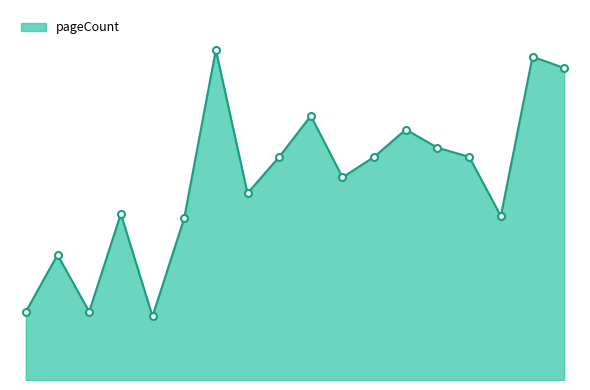

Does the chart display data point markers on the line(s)?

No